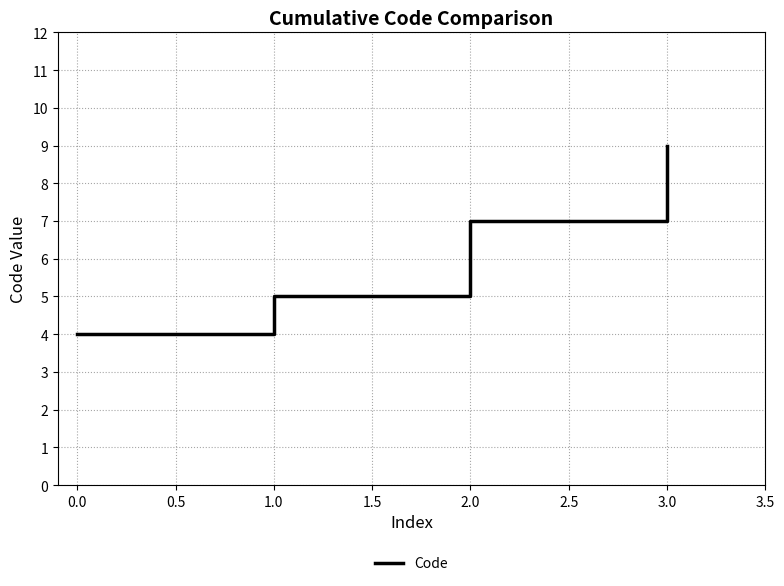

What position from the left is 1.0?

2